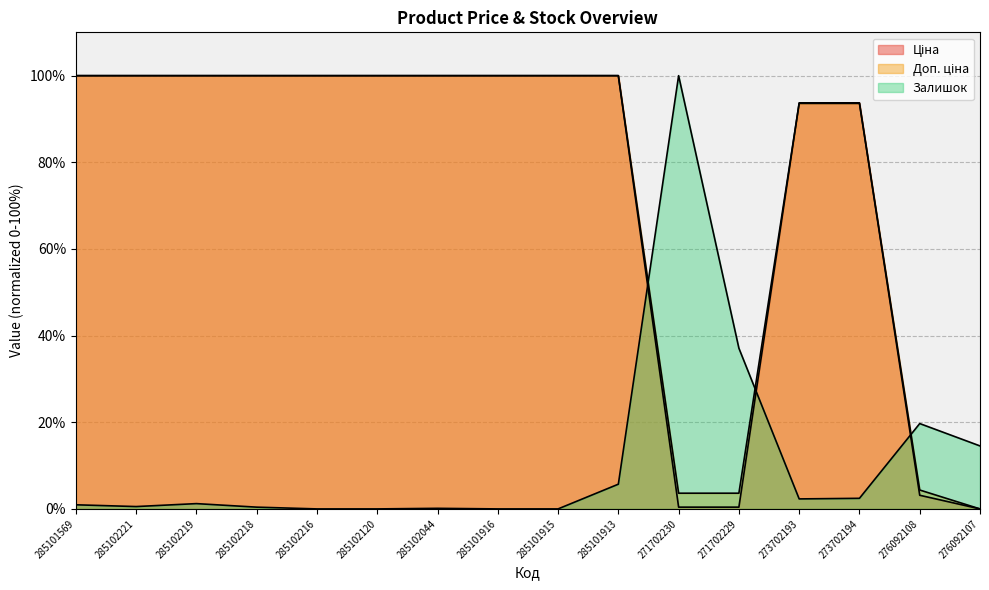

How many data points in Доп. ціна are less than 100?

6